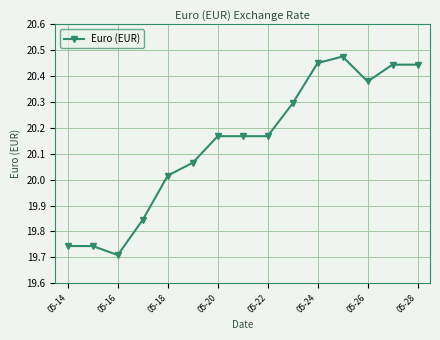

What is the sum of all values?

302.1